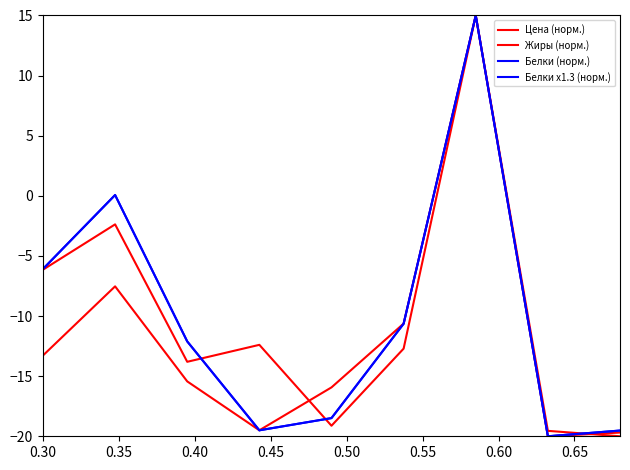

What is the difference between the maximum and minimum values in the Белки x1.3 (норм.) series?

35.0